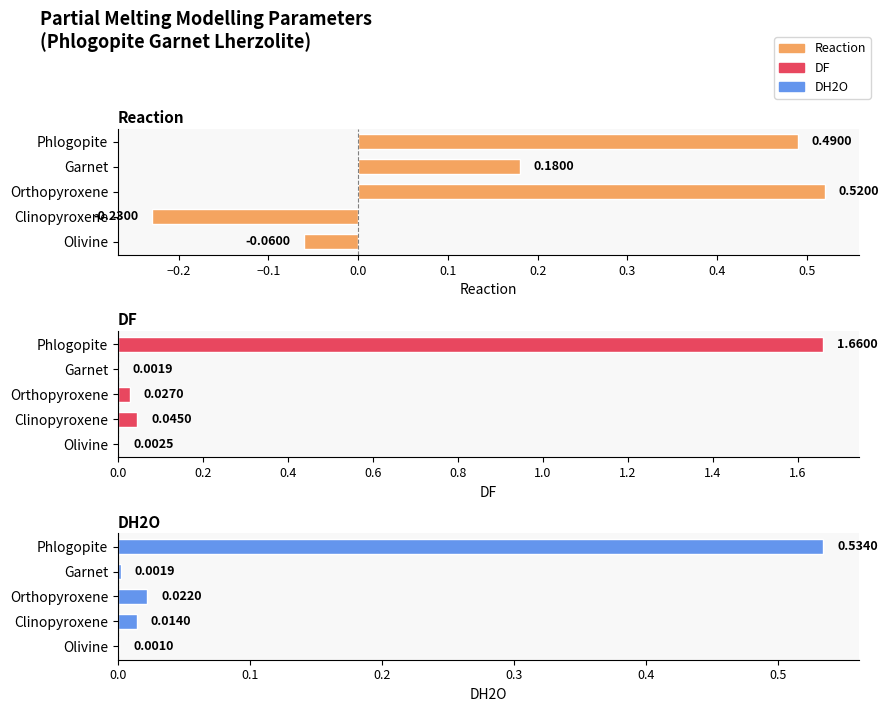

Reading left to right, transcribe all the data shown in this chart.

Reaction: -0.1	-0.2	0.5	0.2	0.5
DF: 0.0	0.0	0.0	0.0	1.7
DH2O: 0.0	0.0	0.0	0.0	0.5